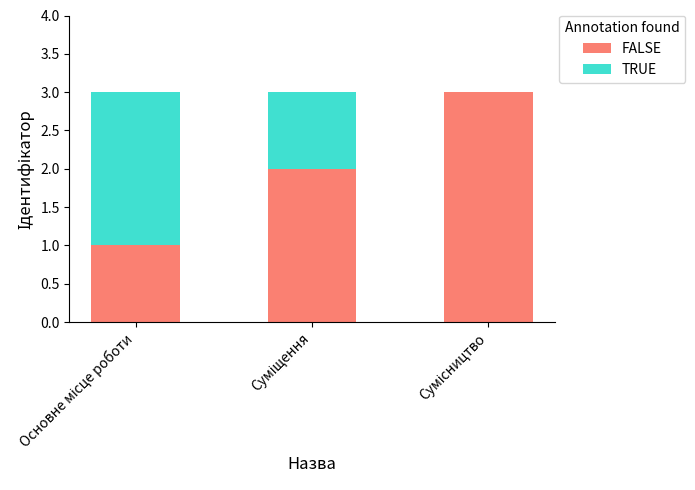

What is the sum of all FALSE values?

6